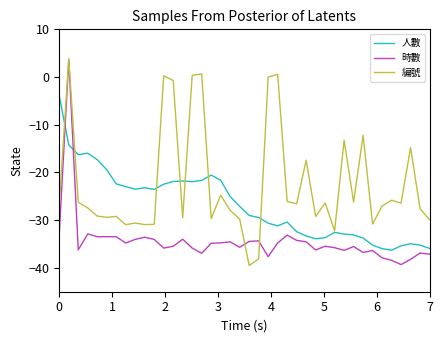

Which series has the largest total across all categories?

編號